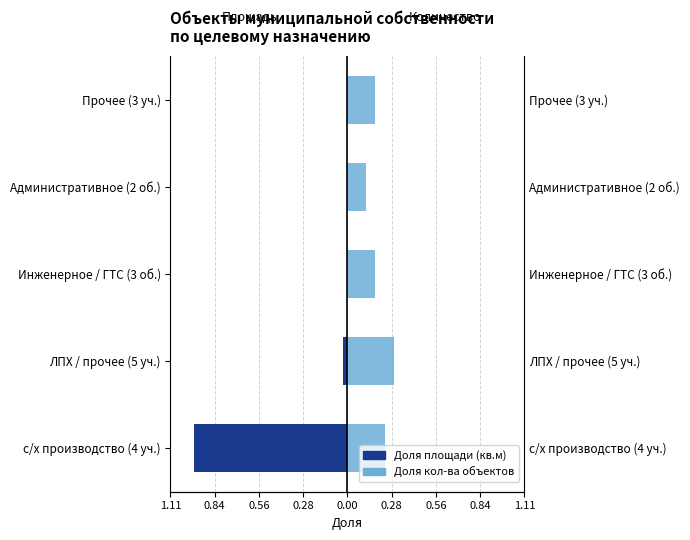

What is the sum of all Доля площади (кв.м) values?

-1.0